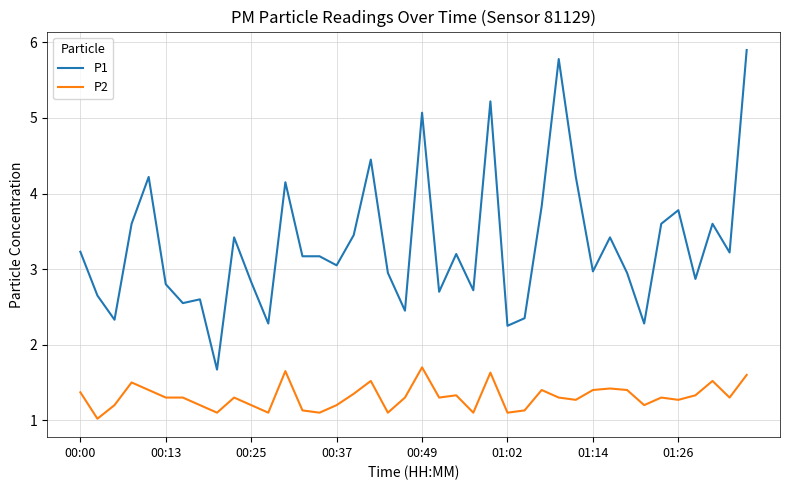

Does the chart display data point markers on the line(s)?

No